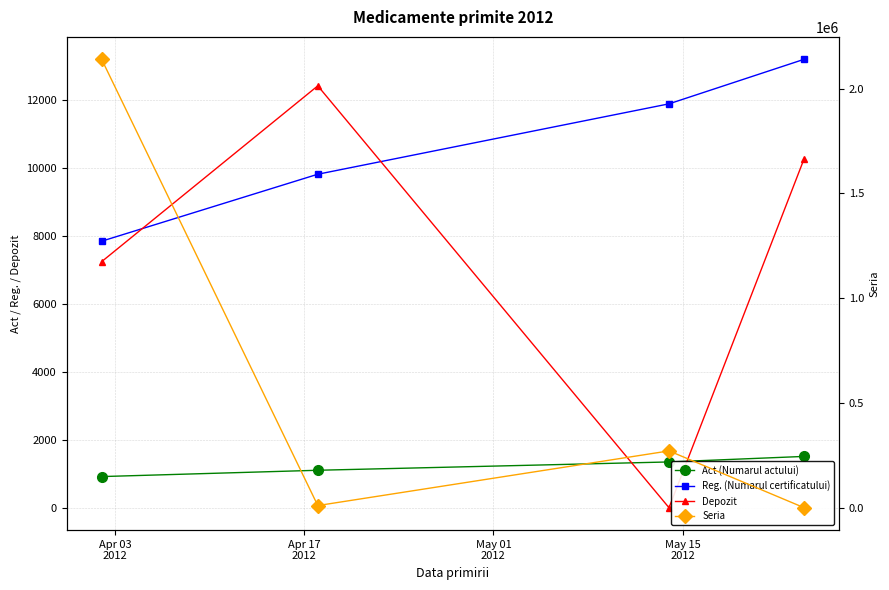

Which category has the lowest value in the Act (Numarul actului) series?

Apr 03
2012